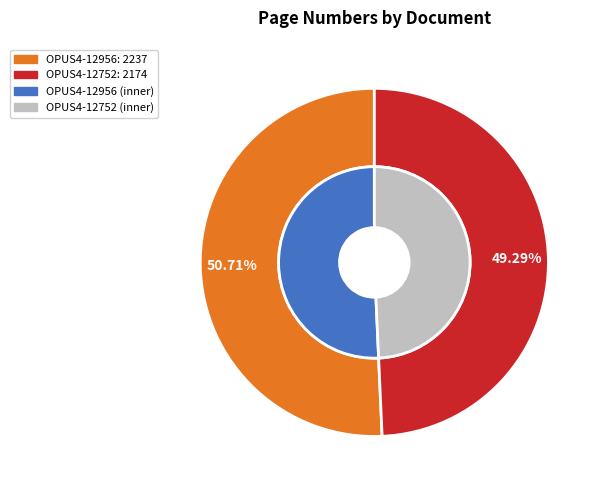

Between Fakultät für Physik und Astronomie (OPUS4-12752) and Fakultät für Physik und Astronomie (OPUS4-12956), which is larger?

Fakultät für Physik und Astronomie (OPUS4-12956)